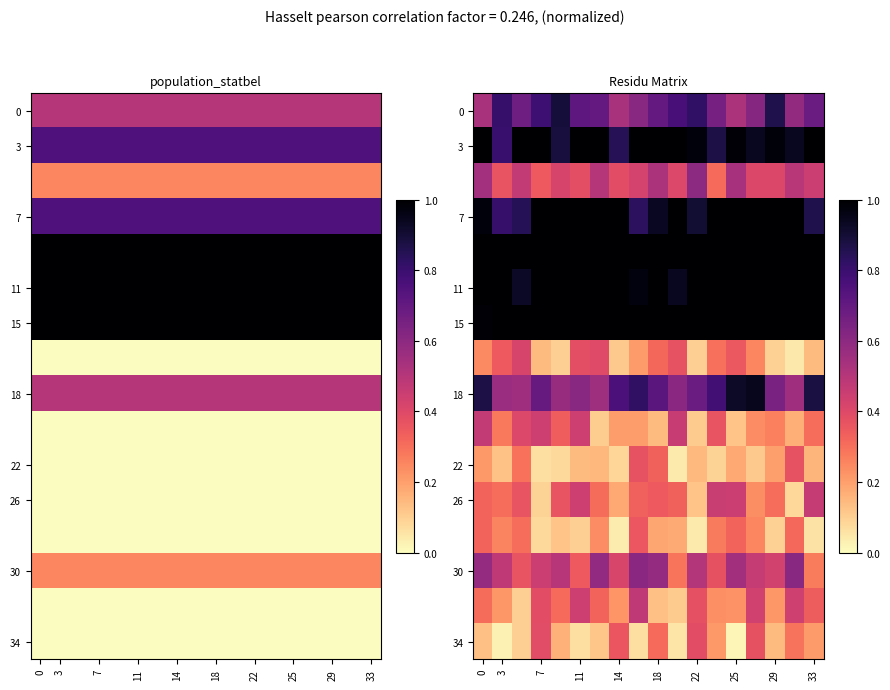

What is the sum of all 3 values?

17.2